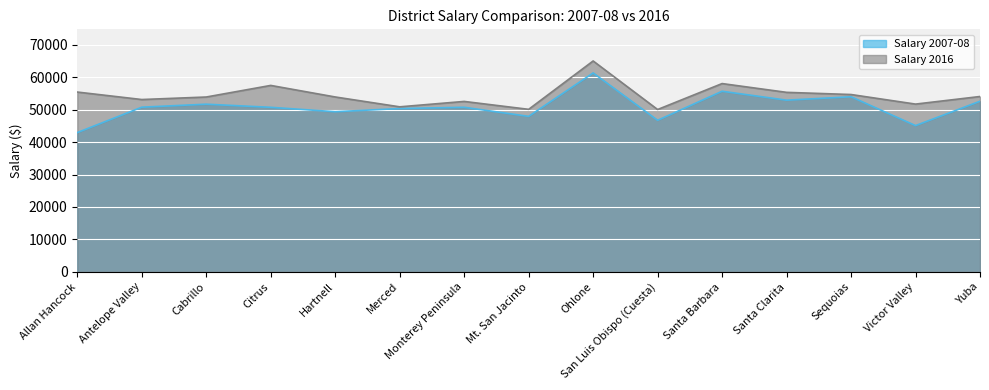

Which has a higher value, Mt. San Jacinto or Monterey Peninsula?

Monterey Peninsula